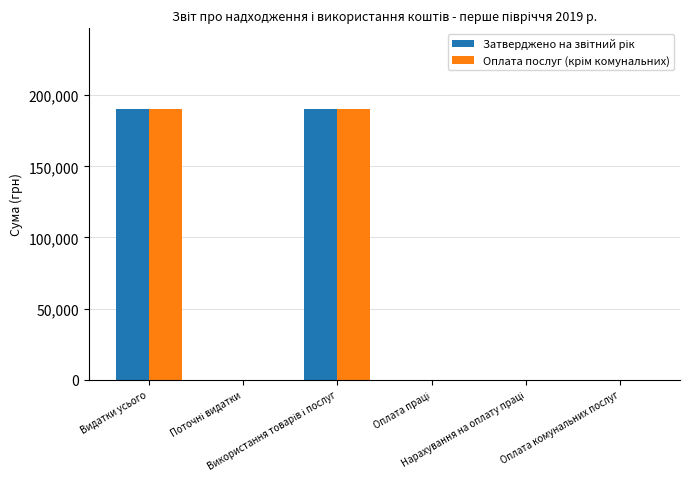

Count the number of categories in the chart.

6